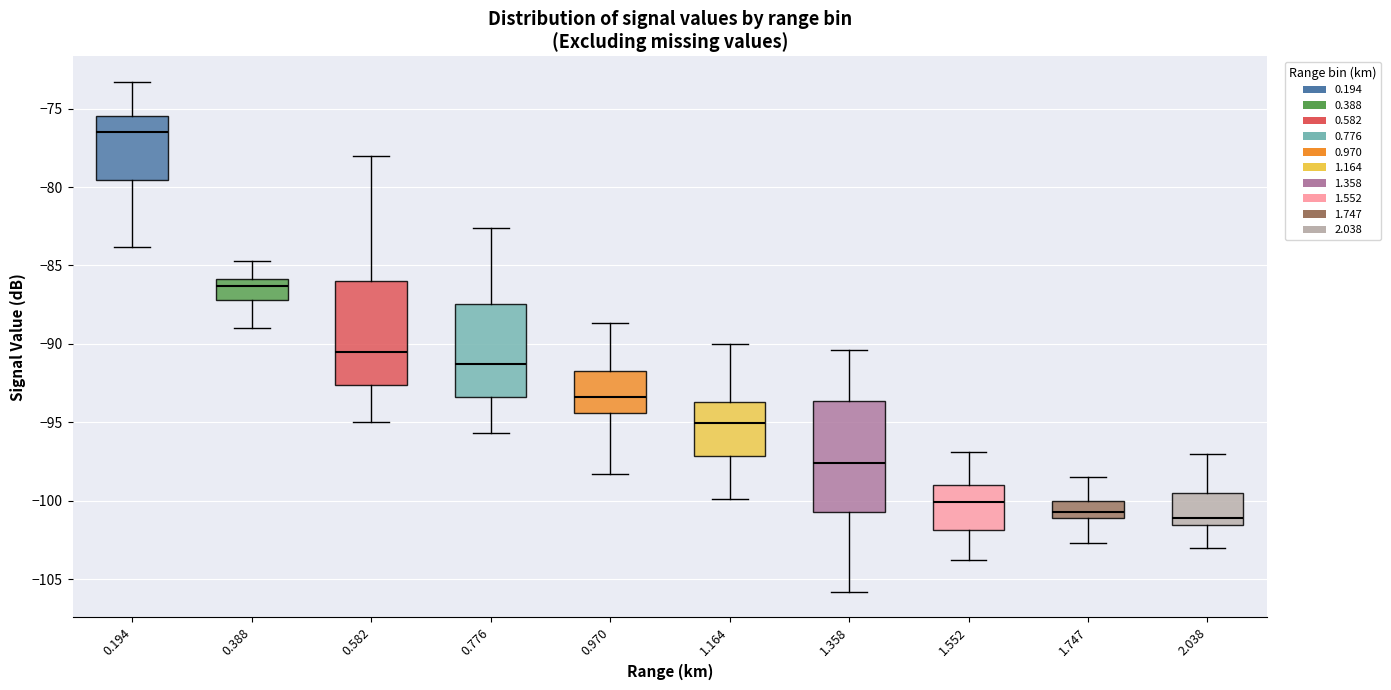

Reading left to right, read every box against the y-axis: the position of its median line, the range the box covers, and the ends of its whiskers. The values are not printed on the chart, so give them approximately, as read against the axis.

0.194: median -76.5, box -79.5 to -75.5, whiskers -84.0 to -73.5
0.388: median -86.5, box -87.0 to -86.0, whiskers -89.0 to -84.5
0.582: median -90.5, box -92.5 to -86.0, whiskers -95.0 to -78.0
0.776: median -91.5, box -93.5 to -87.5, whiskers -95.5 to -82.5
0.970: median -93.5, box -94.5 to -91.5, whiskers -98.5 to -88.5
1.164: median -95.0, box -97.0 to -93.5, whiskers -100.0 to -90.0
1.358: median -97.5, box -100.5 to -93.5, whiskers -106.0 to -90.5
1.552: median -100.0, box -102.0 to -99.0, whiskers -104.0 to -97.0
1.747: median -100.5, box -101.0 to -100.0, whiskers -102.5 to -98.5
2.038: median -101.0, box -101.5 to -99.5, whiskers -103.0 to -97.0